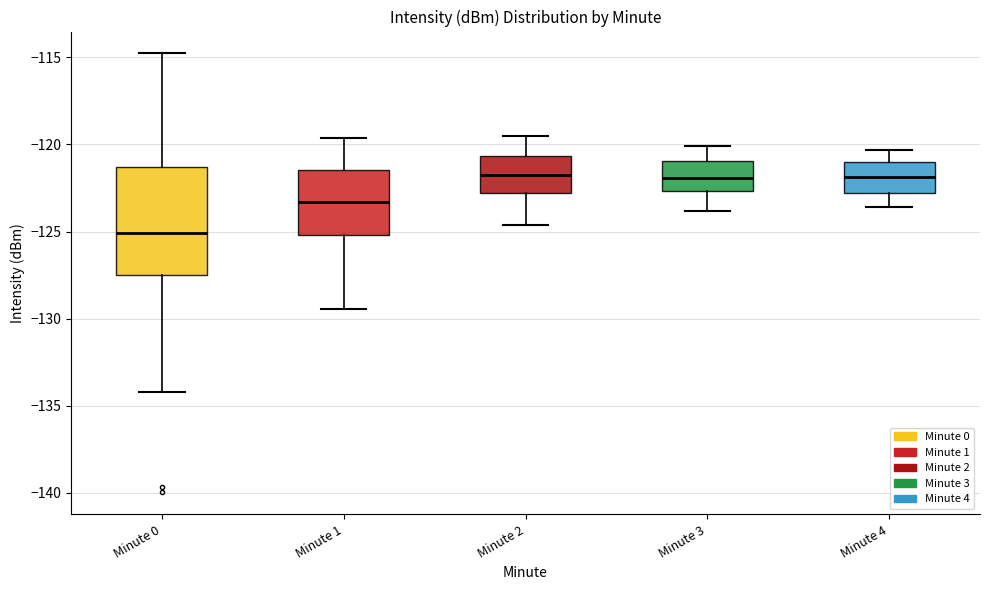

Comparing the boxes themselves (not the whiskers), which one is the tallest?

Minute 0